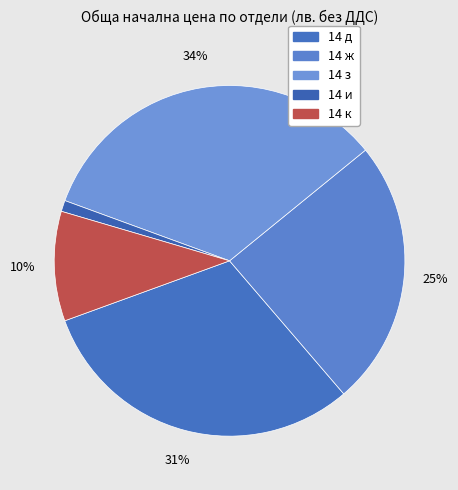

The 14 и slice represents 11% of the pie. True or false?

False